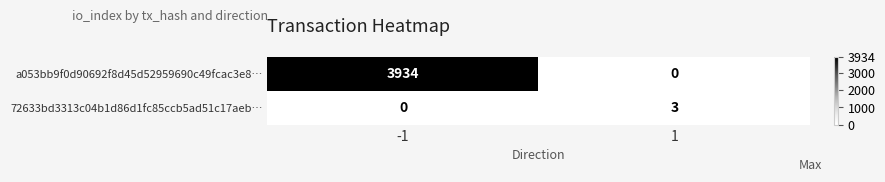

What is the sum of the 72633bd3313c04b1d86d1fc85ccb5ad51c17aeb… values at 1 and -1?

3